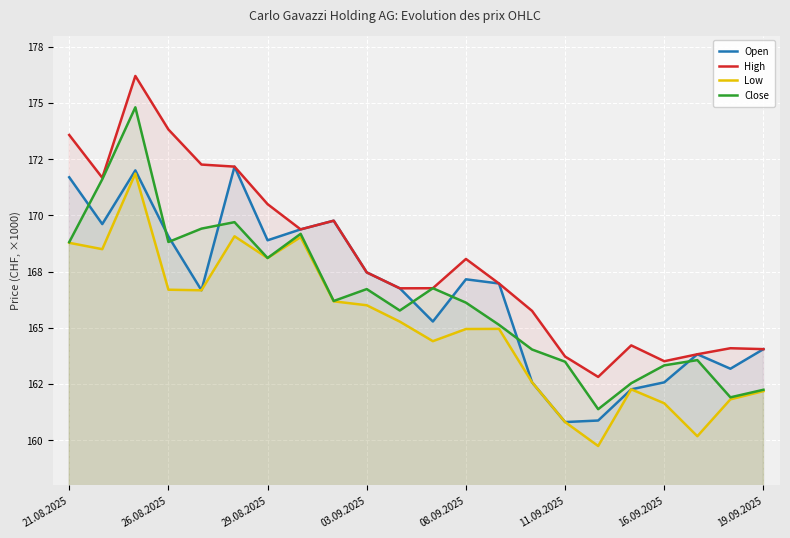

Is it true that Close equals 254.6 at 26.08.2025?

False